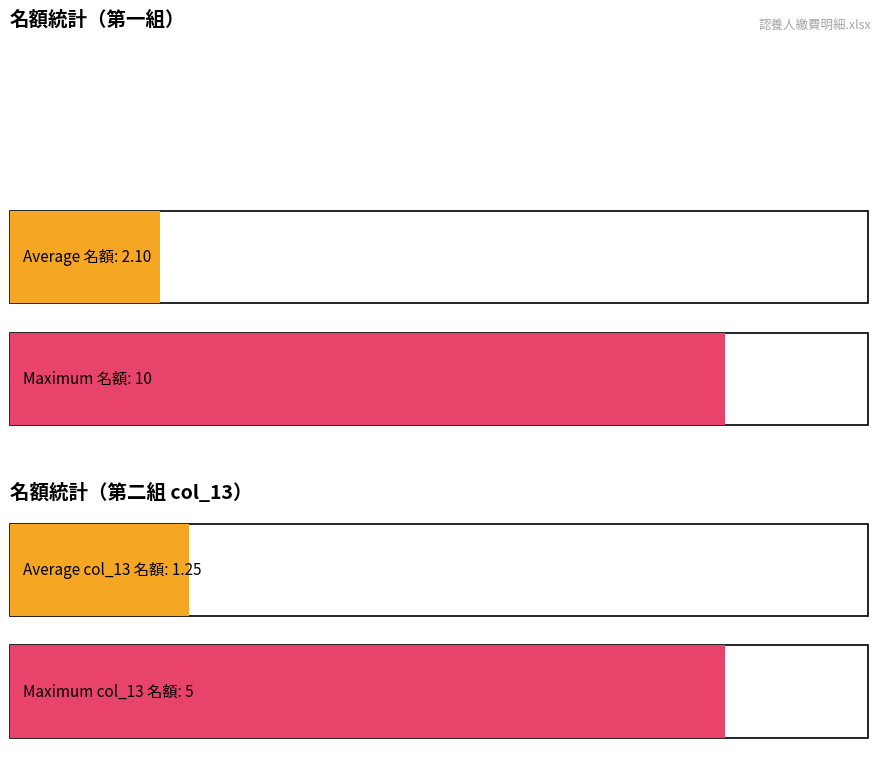

Does the chart contain any negative values?

No